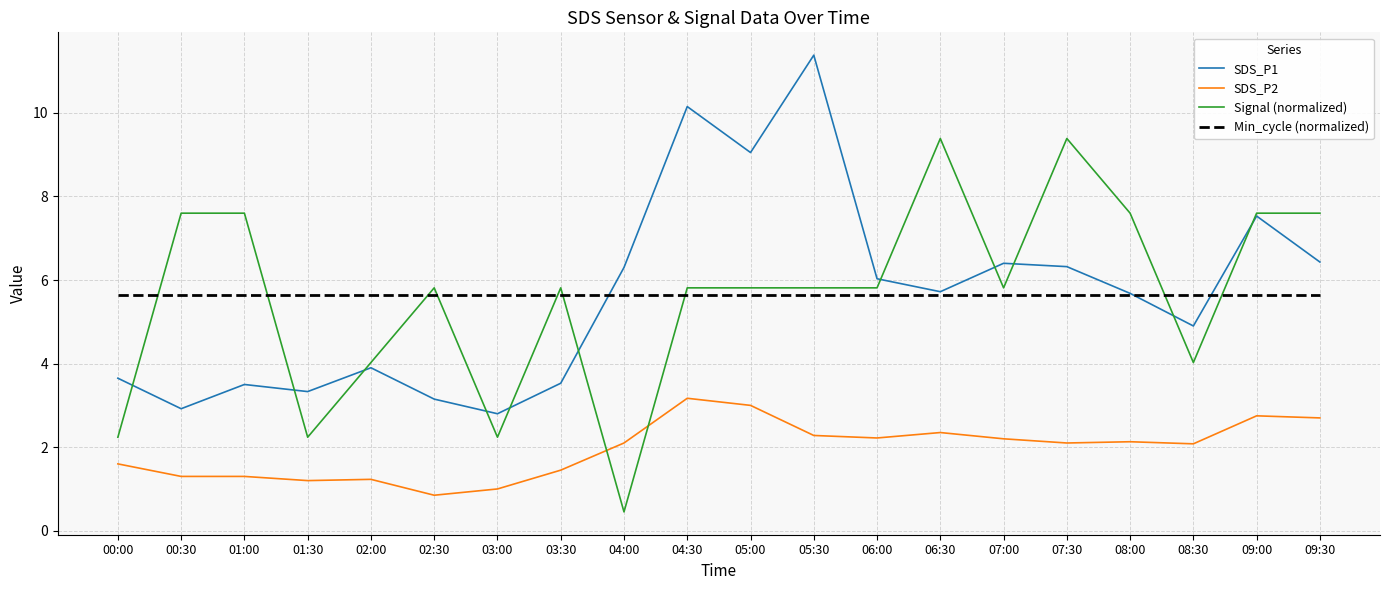

How many lines are shown in the chart?

4